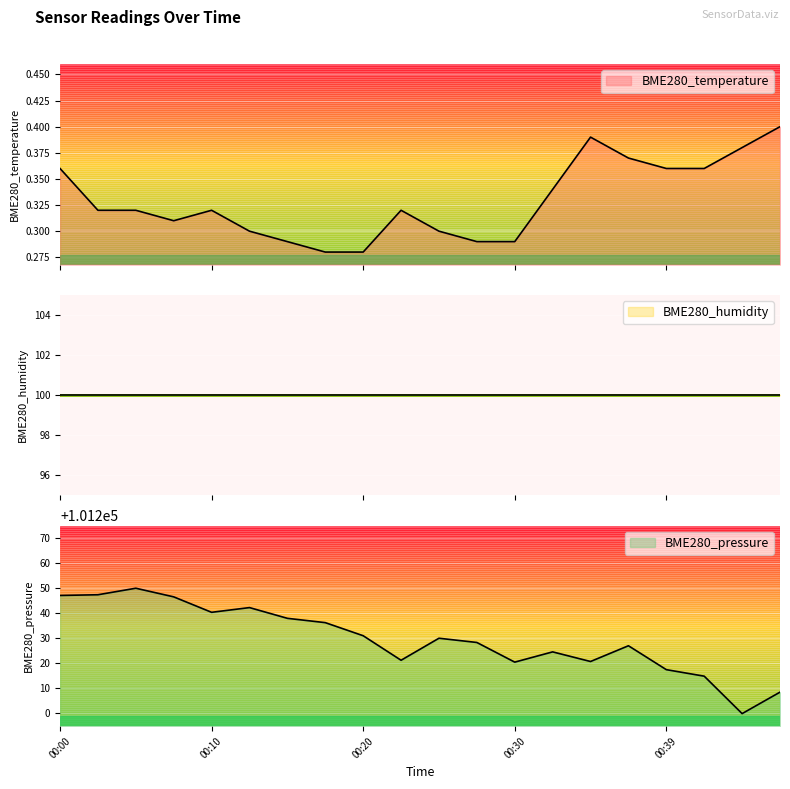

Where is BME280_pressure nearest to the value 101224?

00:32